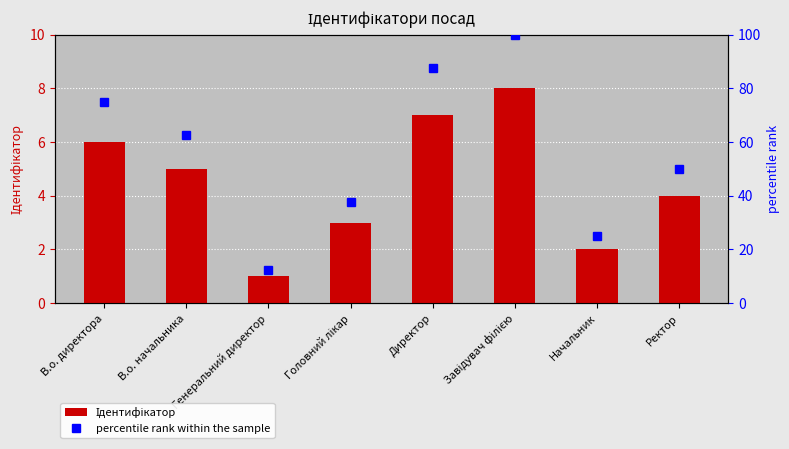

True or false: Ідентифікатор has a value of 0.7 at Генеральний директор.

False